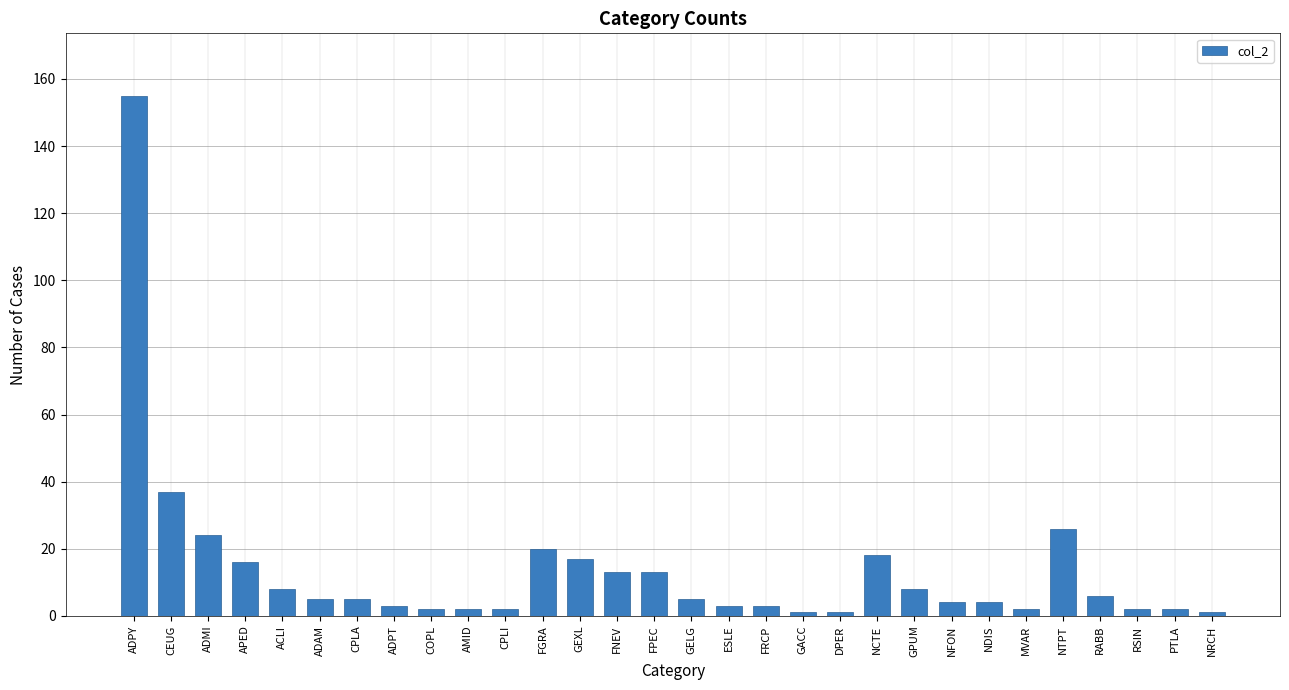

True or false: the data shows 18 at NCTE.

True